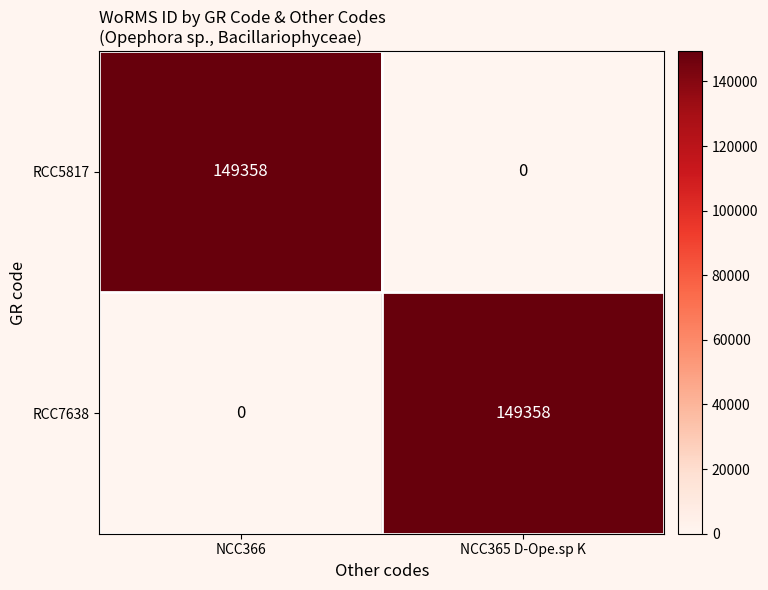

The value of RCC7638 at NCC365 D-Ope.sp K is 149358. True or false?

True